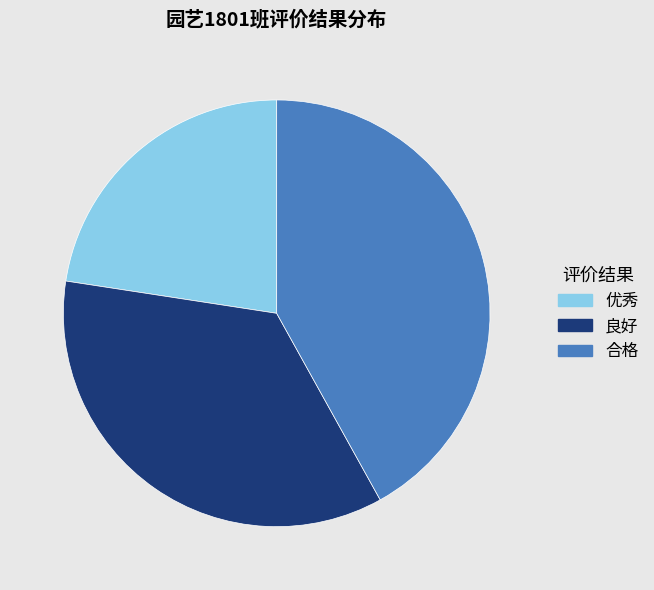

Does 合格 represent more than half of the total?

No